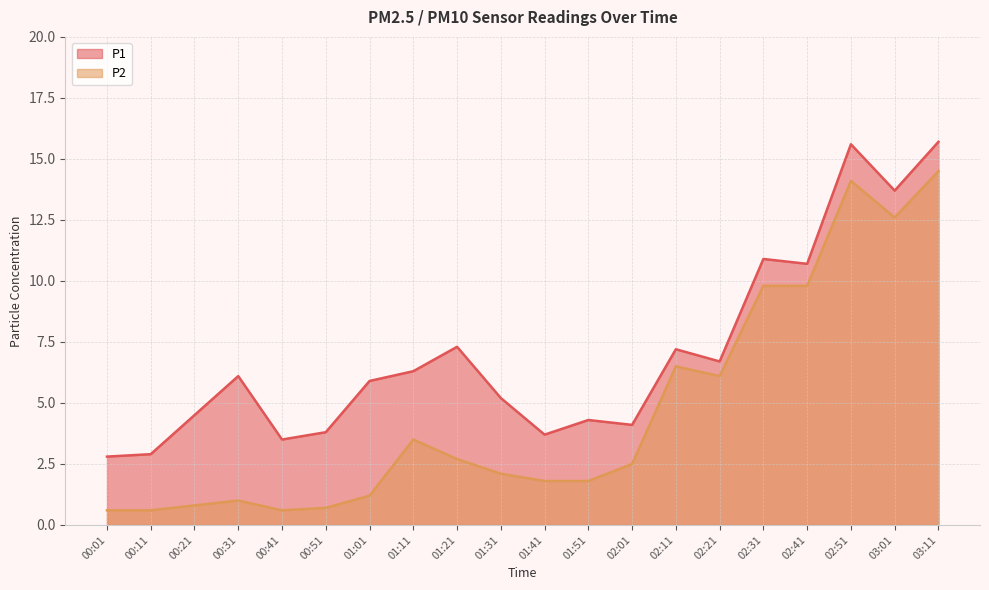

What is the minimum value for P1?

2.8